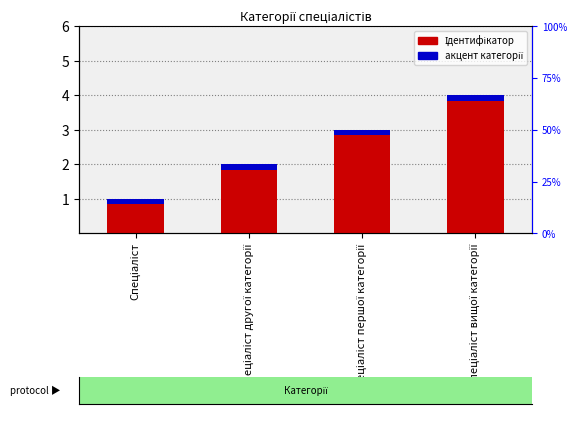

The value at Спеціаліст першої категорії is 3. True or false?

True